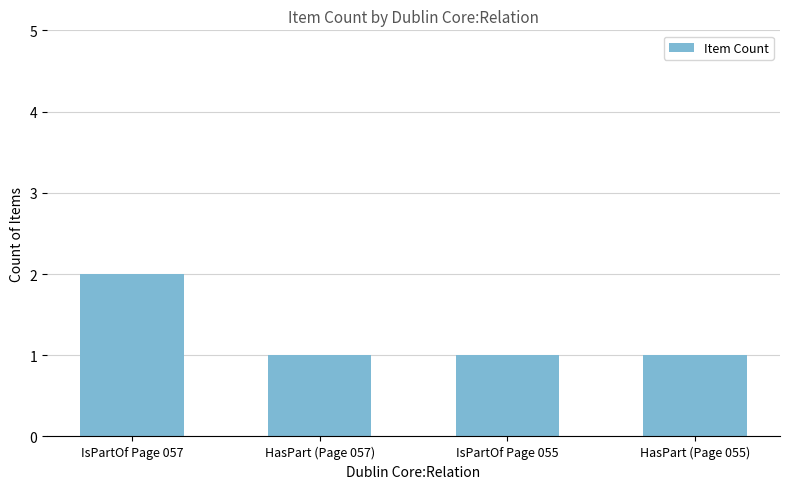

How many bars are there in total?

4